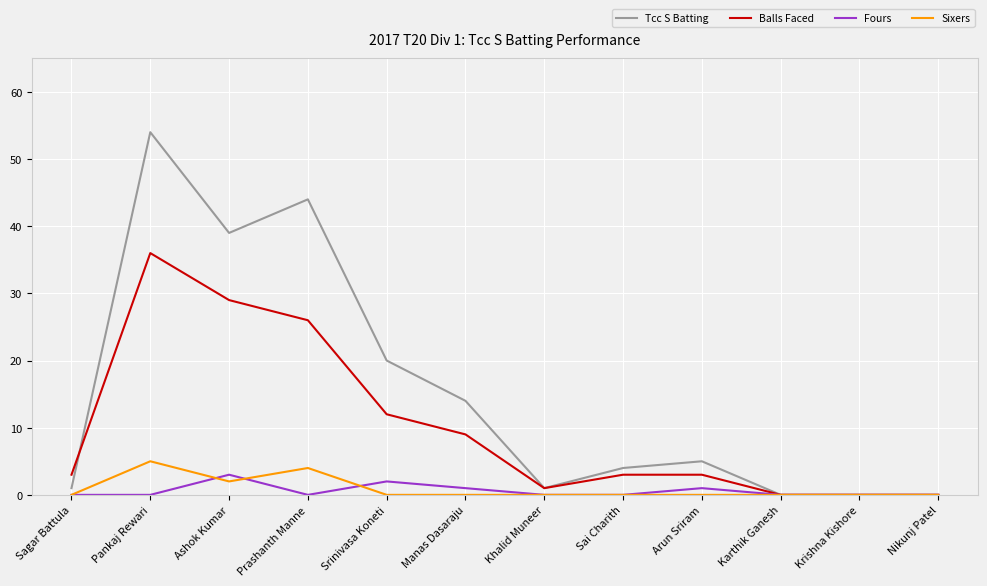

Reading left to right, list all the values displayed in this chart.

Tcc S Batting: Sagar Battula=1	Pankaj Rewari=54	Ashok Kumar=39	Prashanth Manne=44	Srinivasa Koneti=20	Manas Dasaraju=14	Khalid Muneer=1	Sai Charith=4	Arun Sriram=5	Karthik Ganesh=0	Krishna Kishore=0	Nikunj Patel=0
Balls Faced: Sagar Battula=3	Pankaj Rewari=36	Ashok Kumar=29	Prashanth Manne=26	Srinivasa Koneti=12	Manas Dasaraju=9	Khalid Muneer=1	Sai Charith=3	Arun Sriram=3	Karthik Ganesh=0	Krishna Kishore=0	Nikunj Patel=0
Fours: Sagar Battula=0	Pankaj Rewari=0	Ashok Kumar=3	Prashanth Manne=0	Srinivasa Koneti=2	Manas Dasaraju=1	Khalid Muneer=0	Sai Charith=0	Arun Sriram=1	Karthik Ganesh=0	Krishna Kishore=0	Nikunj Patel=0
Sixers: Sagar Battula=0	Pankaj Rewari=5	Ashok Kumar=2	Prashanth Manne=4	Srinivasa Koneti=0	Manas Dasaraju=0	Khalid Muneer=0	Sai Charith=0	Arun Sriram=0	Karthik Ganesh=0	Krishna Kishore=0	Nikunj Patel=0